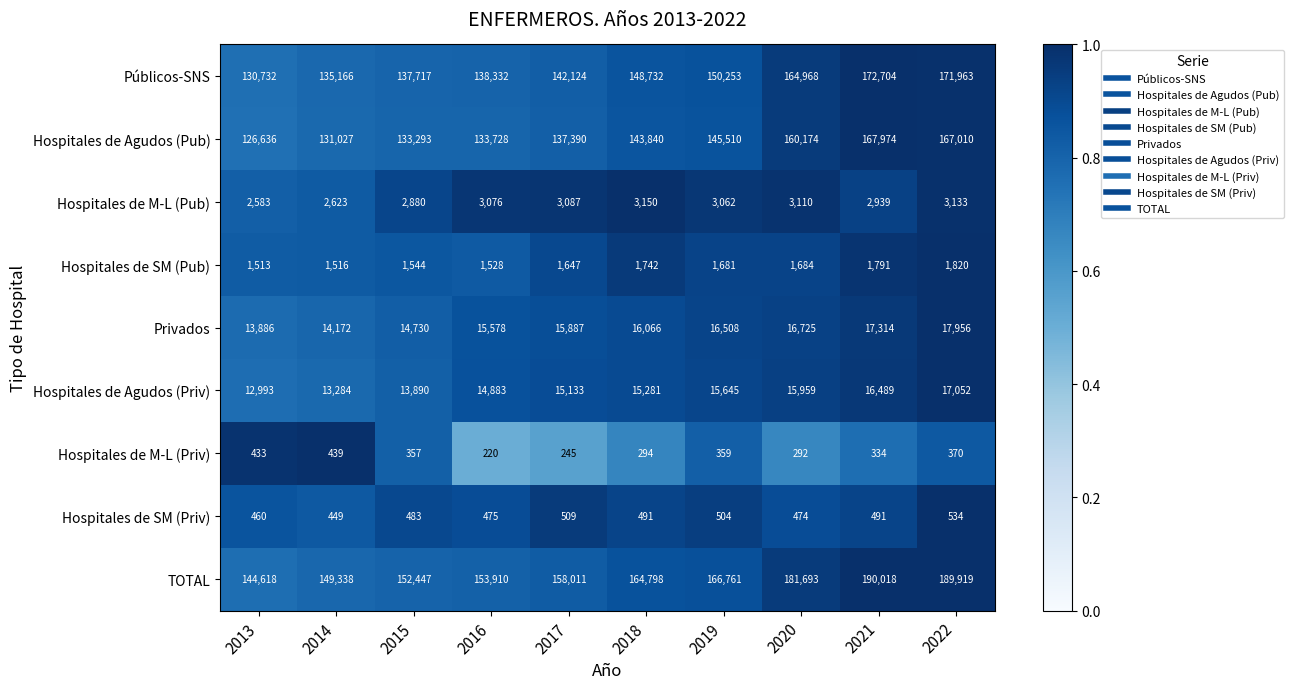

List the series in order of their peak value, highest first.

TOTAL, Públicos-SNS, Hospitales de Agudos (Pub), Privados, Hospitales de Agudos (Priv), Hospitales de M-L (Pub), Hospitales de SM (Pub), Hospitales de SM (Priv), Hospitales de M-L (Priv)